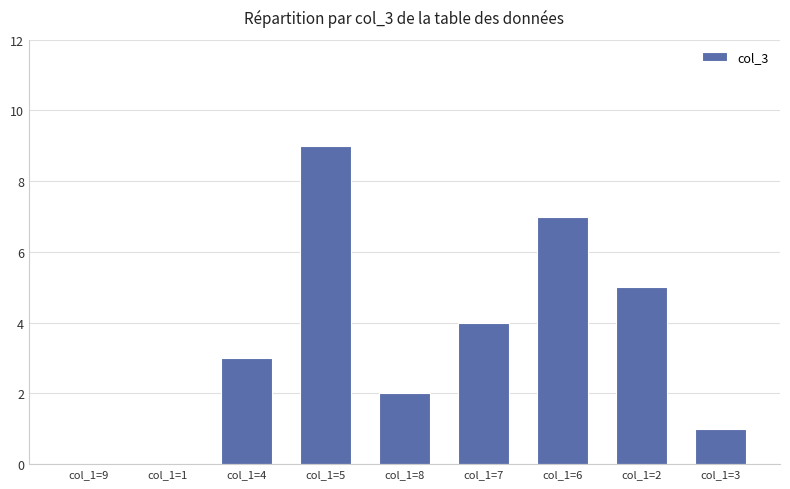

Between col_1=5 and col_1=8, which is larger?

col_1=5